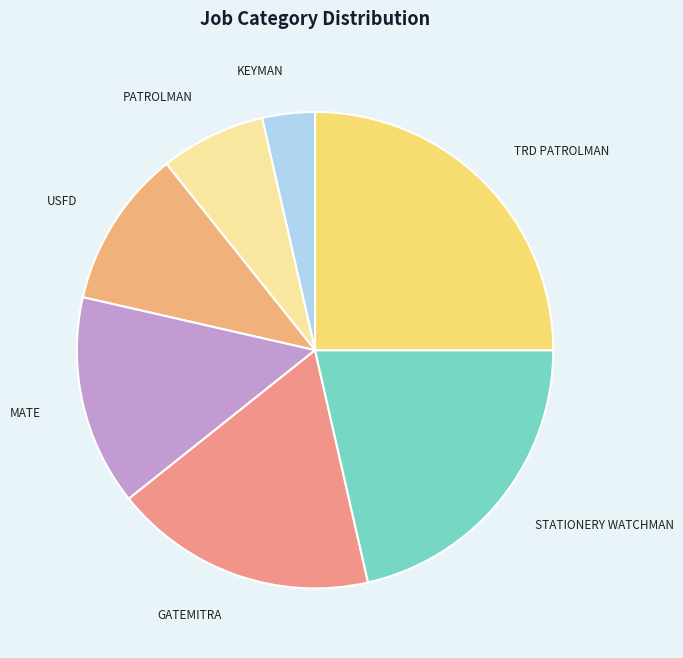

True or false: MATE accounts for 2% of the total.

False